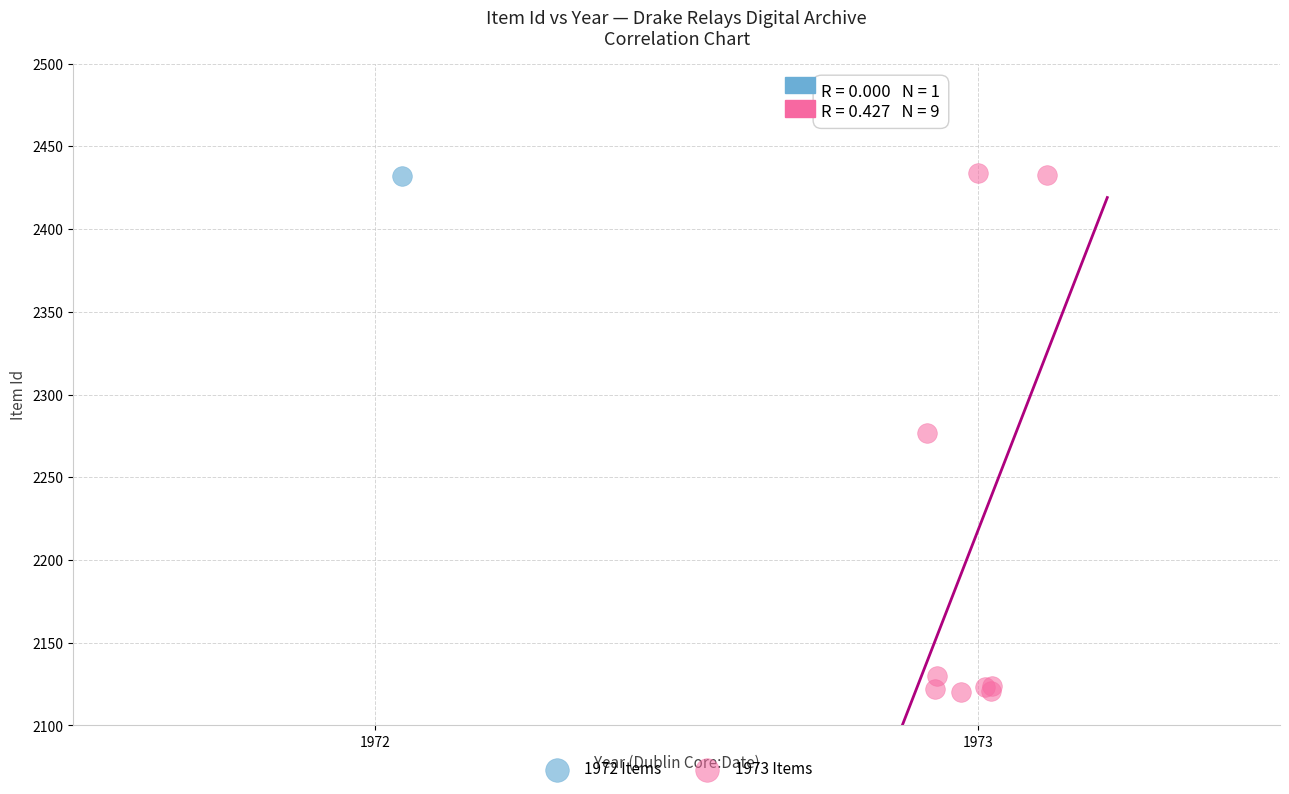

What are all the series names shown in the legend?

1972 Items, 1973 Items